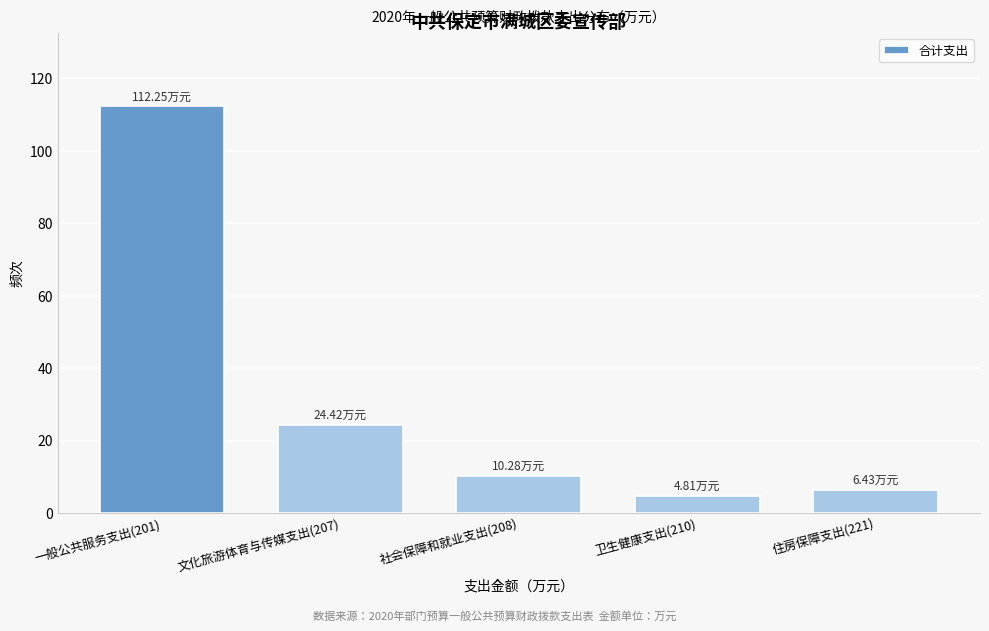

Which has a higher value, 一般公共服务支出(201) or 社会保障和就业支出(208)?

一般公共服务支出(201)